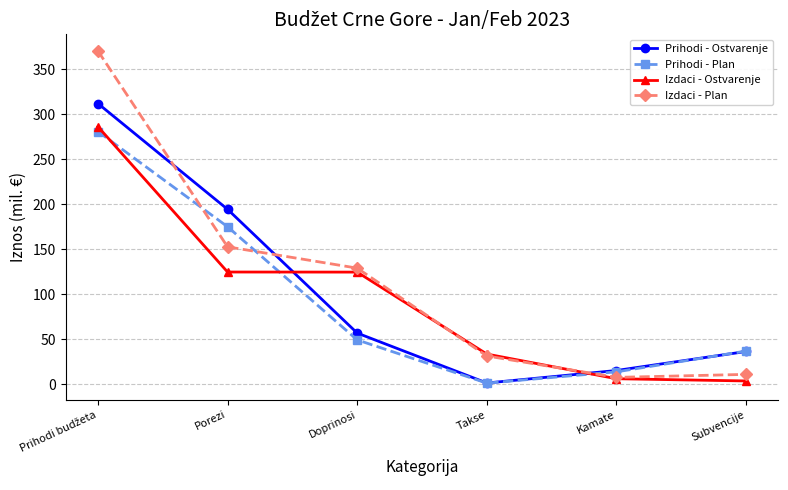

The Izdaci - Plan series shows 223.4 at Porezi. True or false?

False